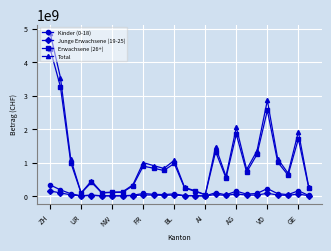

What is the highest value of the Junge Erwachsene (19-25) series?

148520962.8